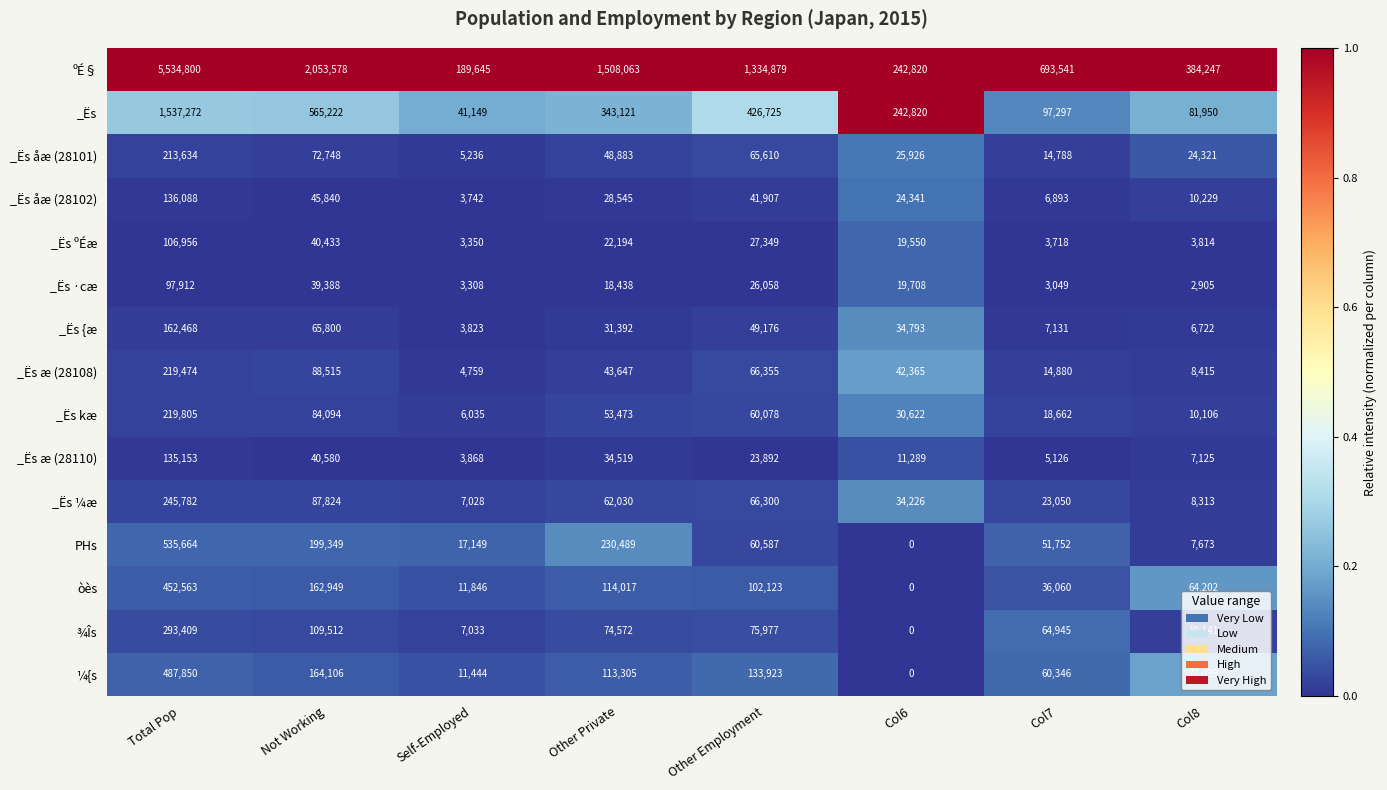

The value of _Ës æ (28110) at Self-Employed is 3868. True or false?

True